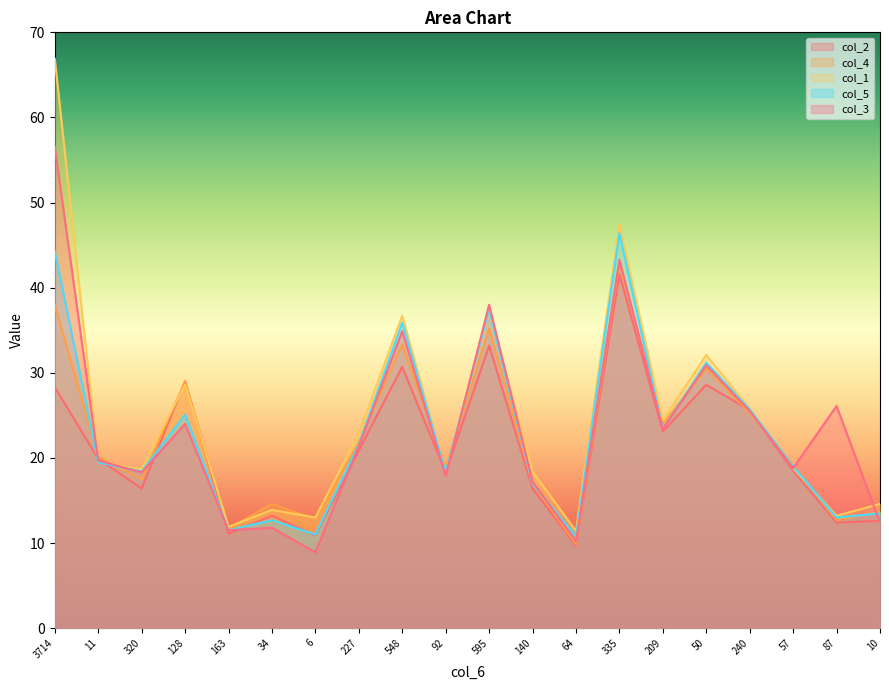

What are all the series names shown in the legend?

col_2, col_4, col_1, col_5, col_3